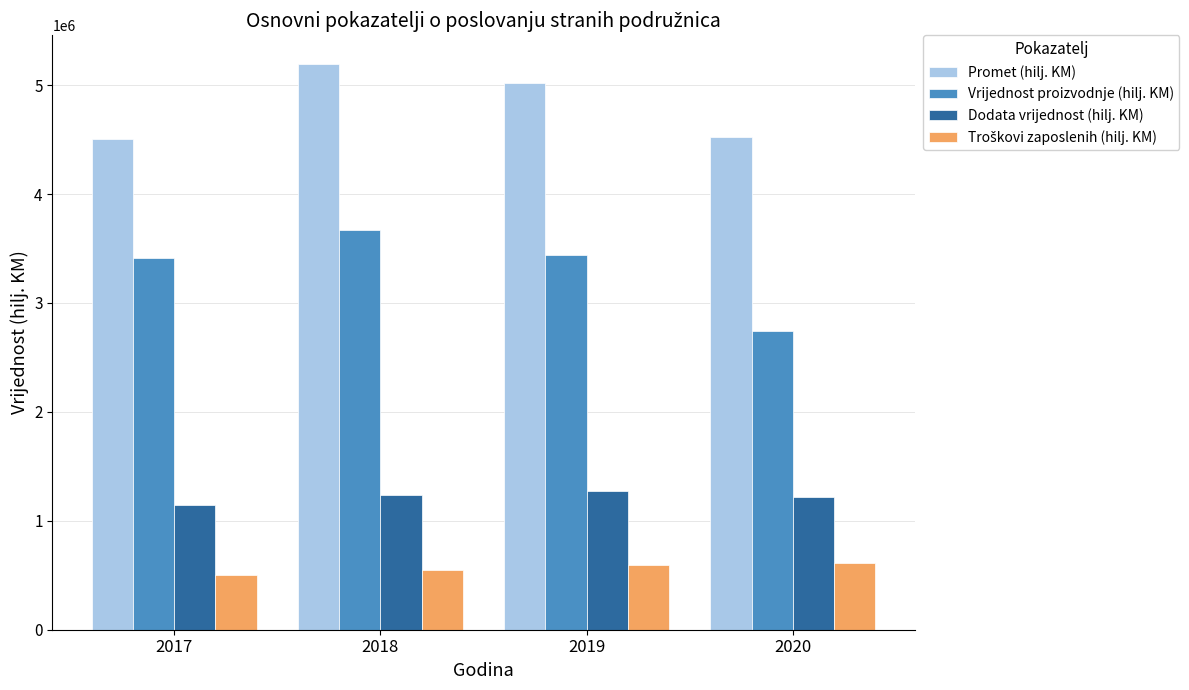

How many distinct data groups are displayed?

4